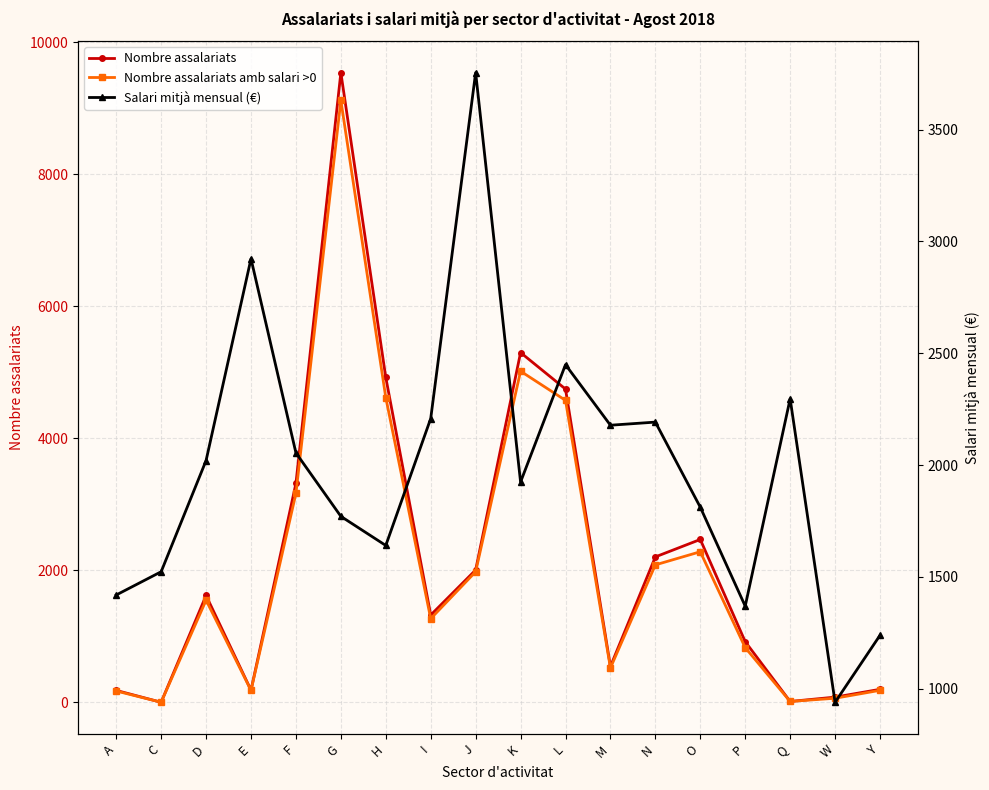

At which label does Salari mitjà mensual (€) reach its minimum?

W